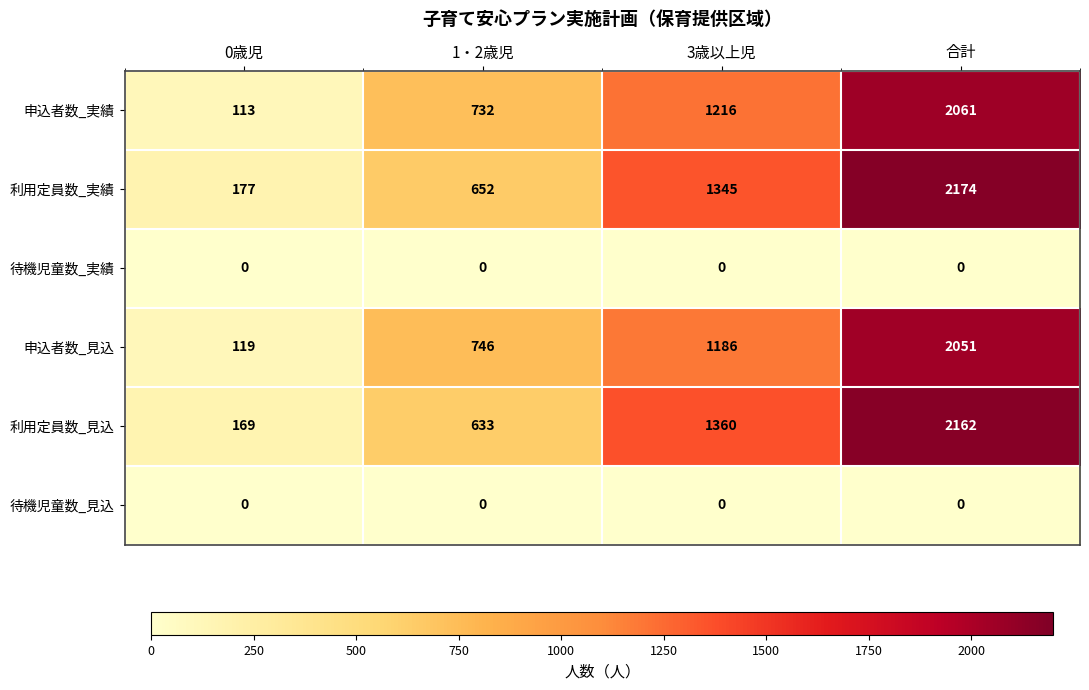

Reading left to right, transcribe all the data shown in this chart.

申込者数_実績: 0歳児=113	1・2歳児=732	3歳以上児=1216	合計=2061
利用定員数_実績: 0歳児=177	1・2歳児=652	3歳以上児=1345	合計=2174
待機児童数_実績: 0歳児=0	1・2歳児=0	3歳以上児=0	合計=0
申込者数_見込: 0歳児=119	1・2歳児=746	3歳以上児=1186	合計=2051
利用定員数_見込: 0歳児=169	1・2歳児=633	3歳以上児=1360	合計=2162
待機児童数_見込: 0歳児=0	1・2歳児=0	3歳以上児=0	合計=0